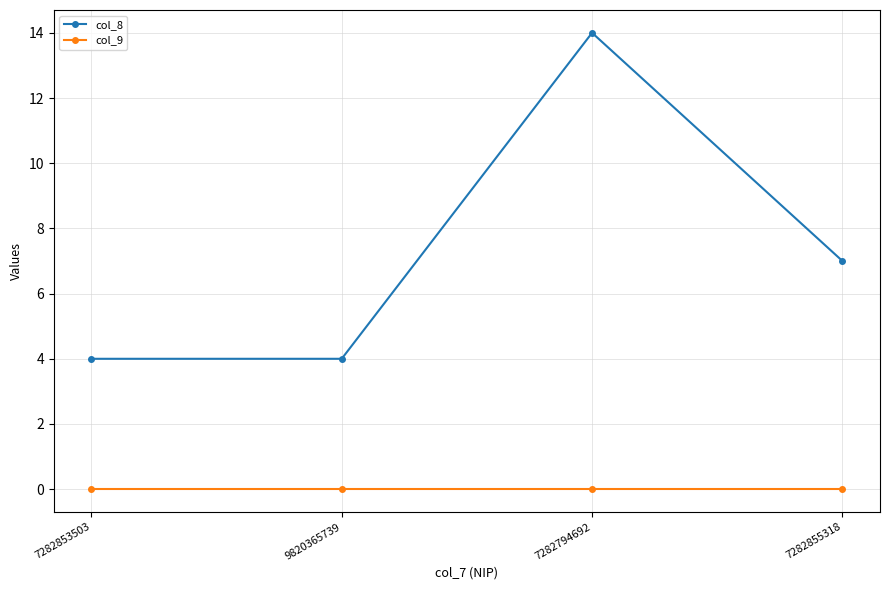

How many lines are shown in the chart?

2